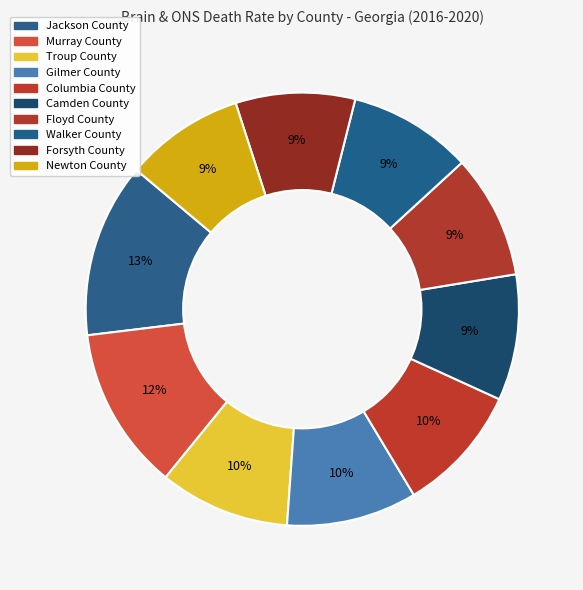

What is the largest slice in the pie chart?

Jackson County